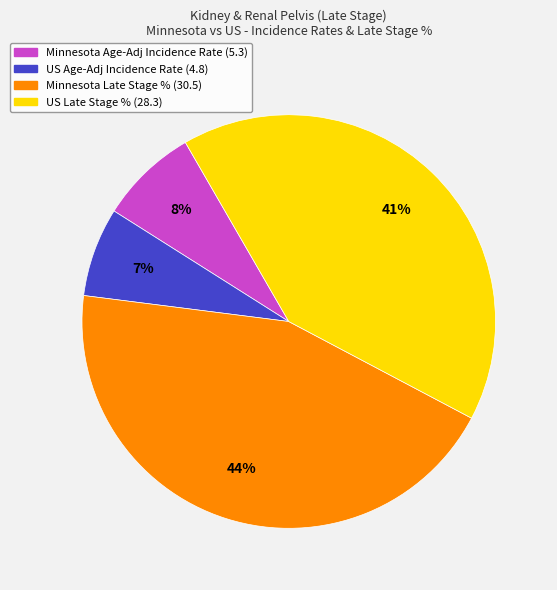

Does any single category account for the majority?

No